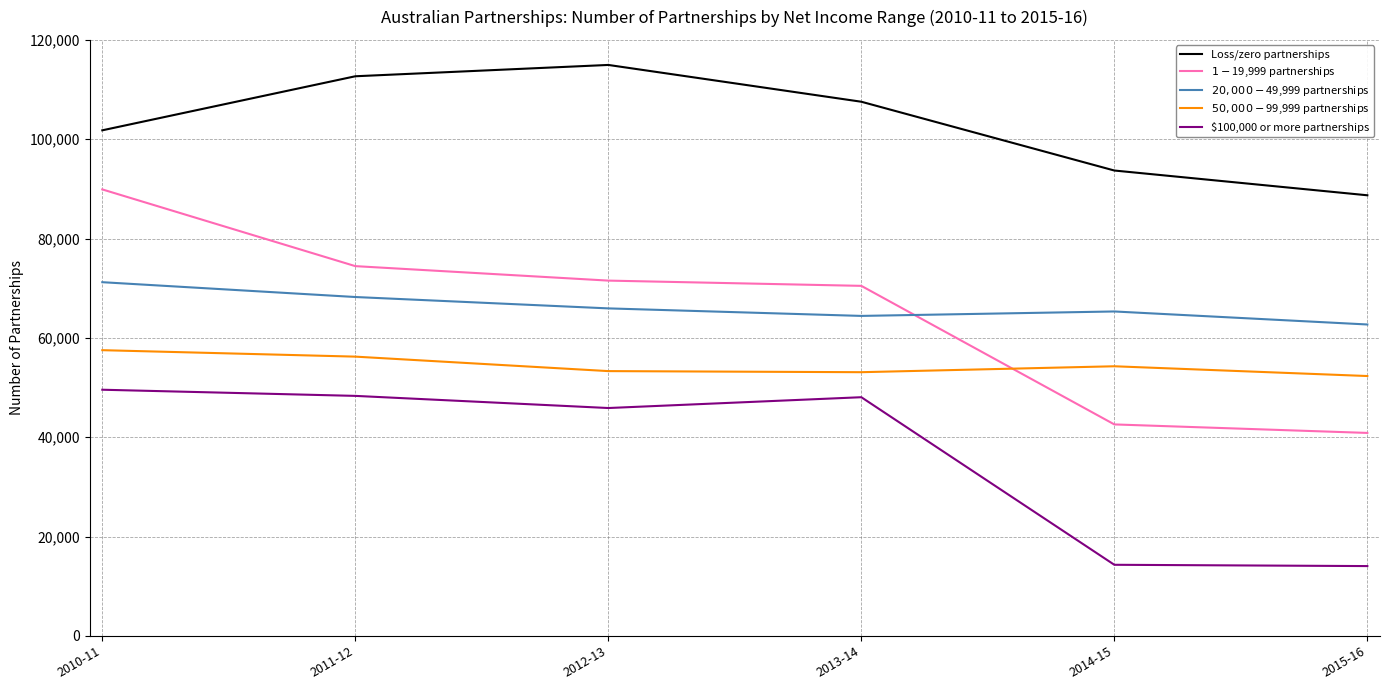

The $100,000 or more partnerships series shows 23174 at 2013-14. True or false?

False